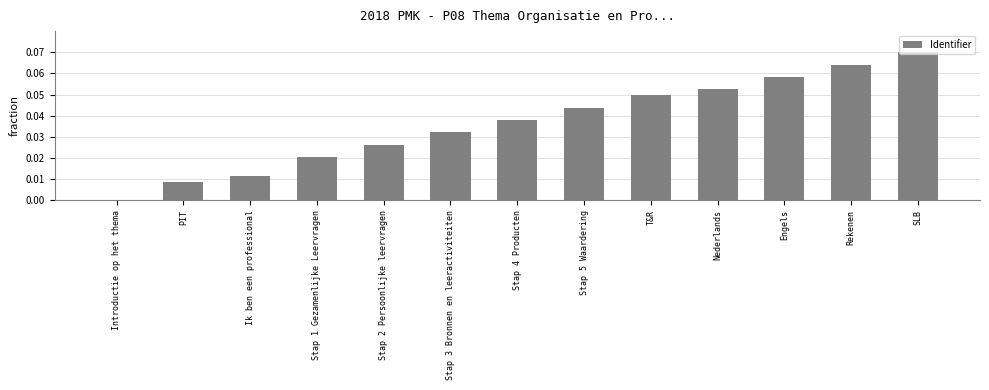

Is it true that the value at PIT is 0.0?

True